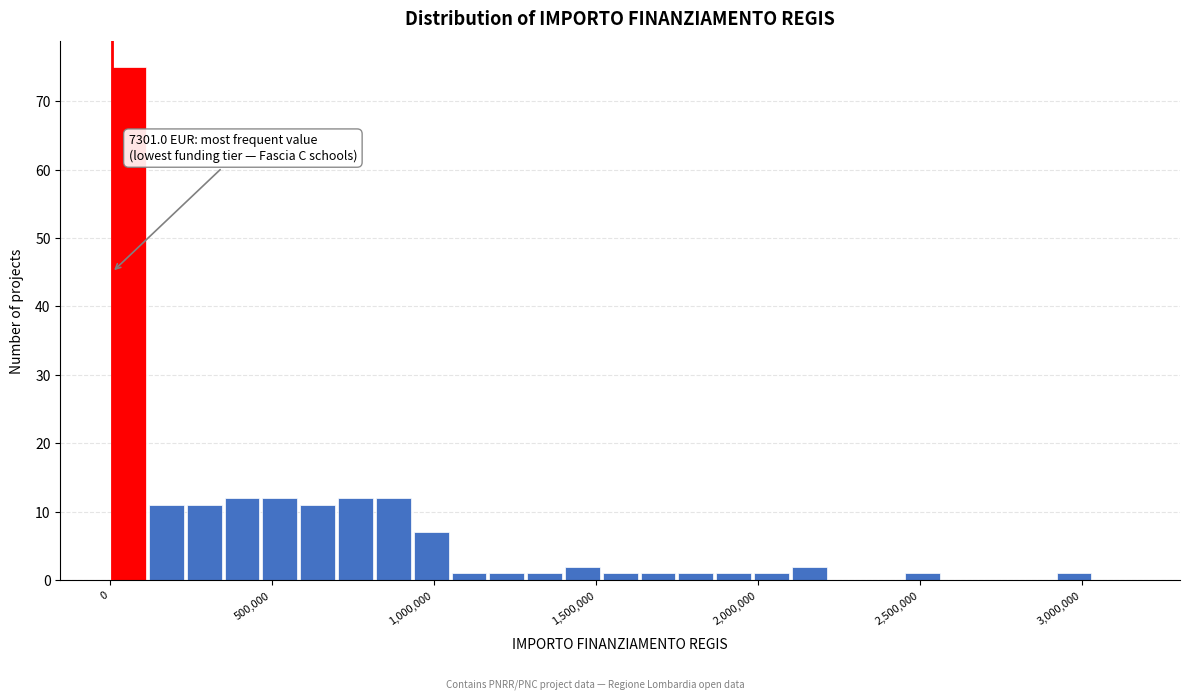

Around what value on the x-axis is the tallest bar? Give the approximate position of its centre, as read against the axis.

50000